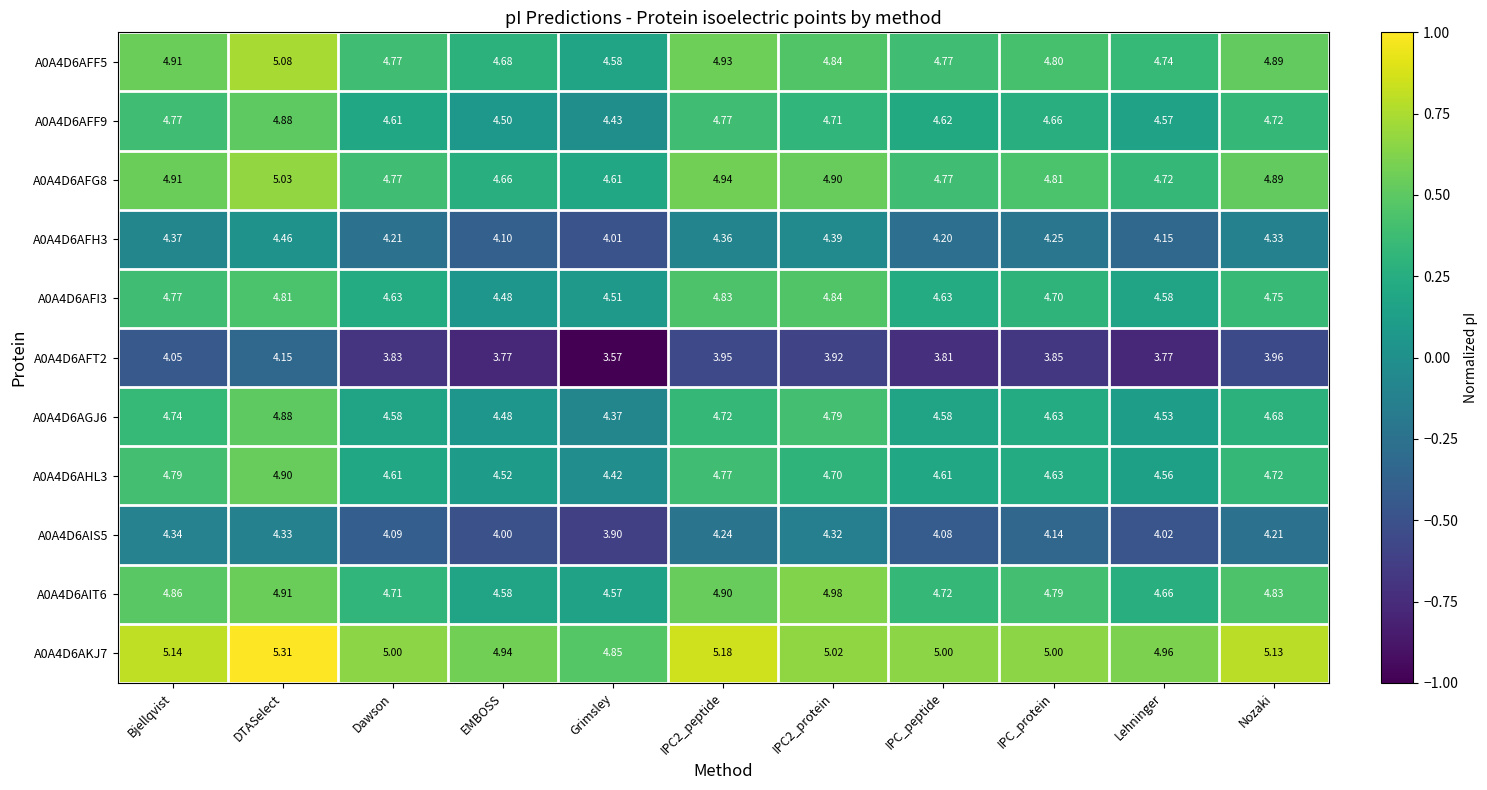

At which label is A0A4D6AFT2 closest to 3?

Grimsley